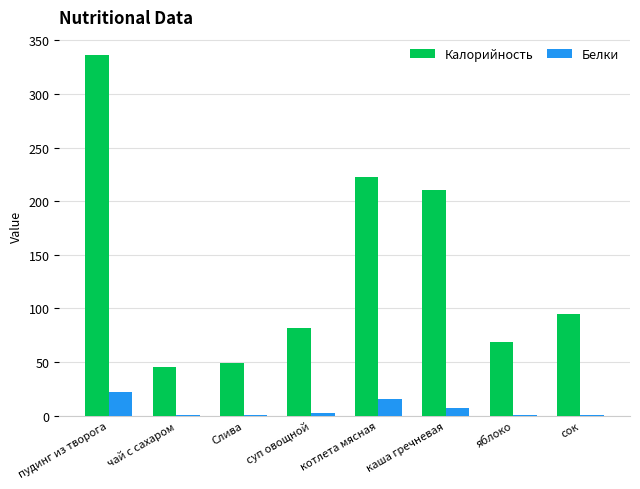

How many distinct data groups are displayed?

2